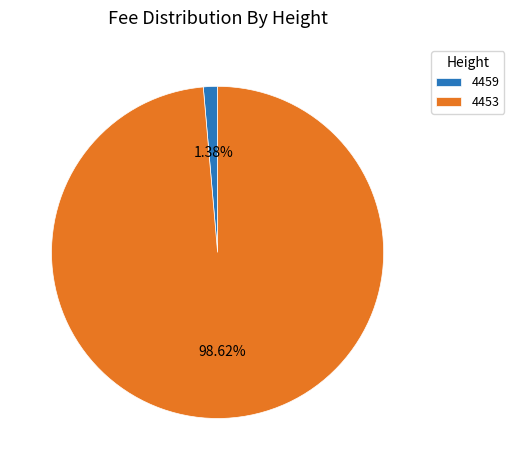

To the nearest percent, what percentage of the pie is 4453?

99%